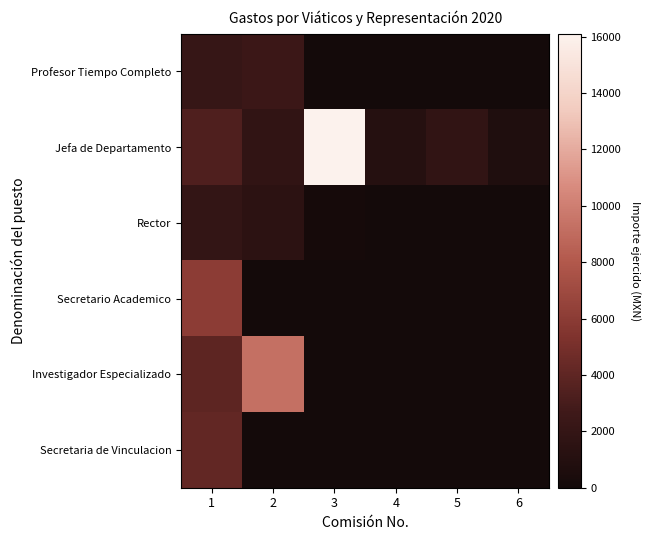

Between 4 and 3, which is larger?

3